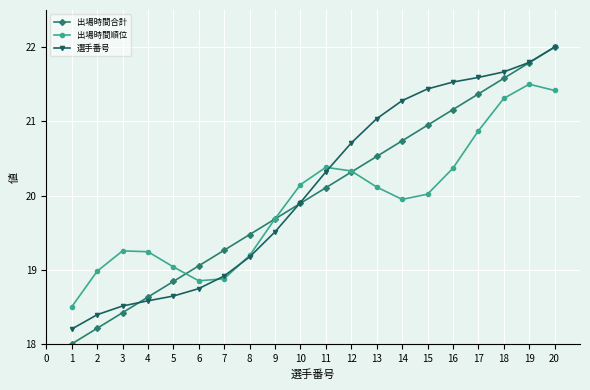

What is the sum of the 出場時間合計 values at 3 and 1?

36.4